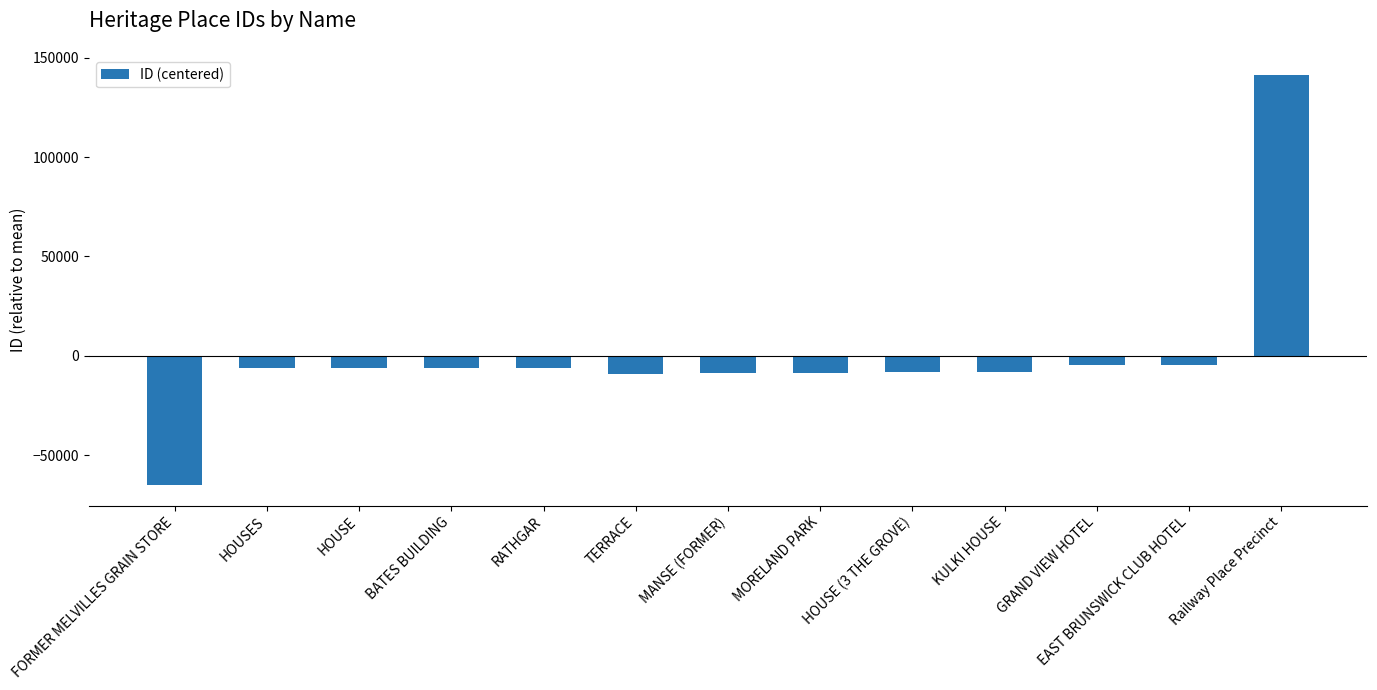

Does the chart contain stacked bars?

No